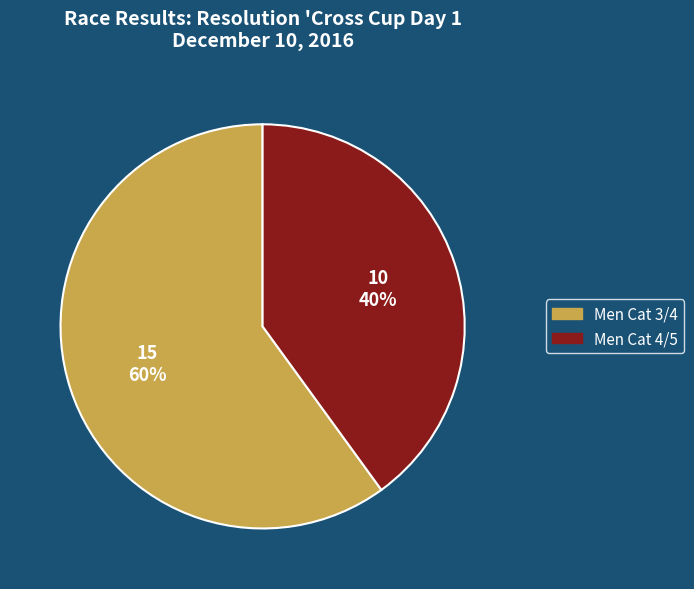

How many slices are in this pie chart?

2